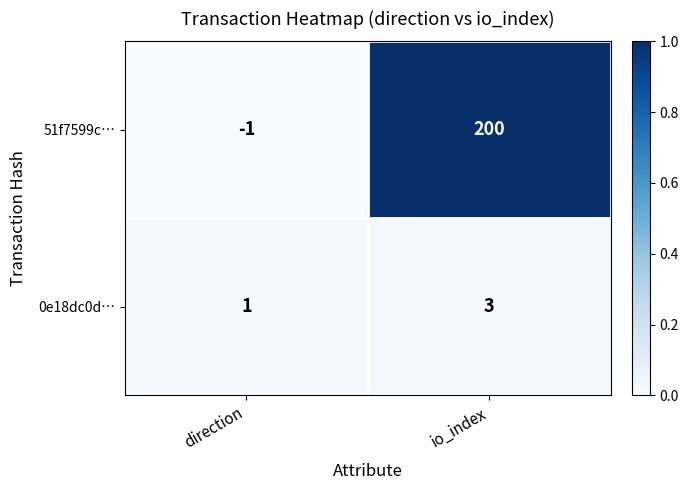

At which label is 51f7599c… closest to 99?

direction